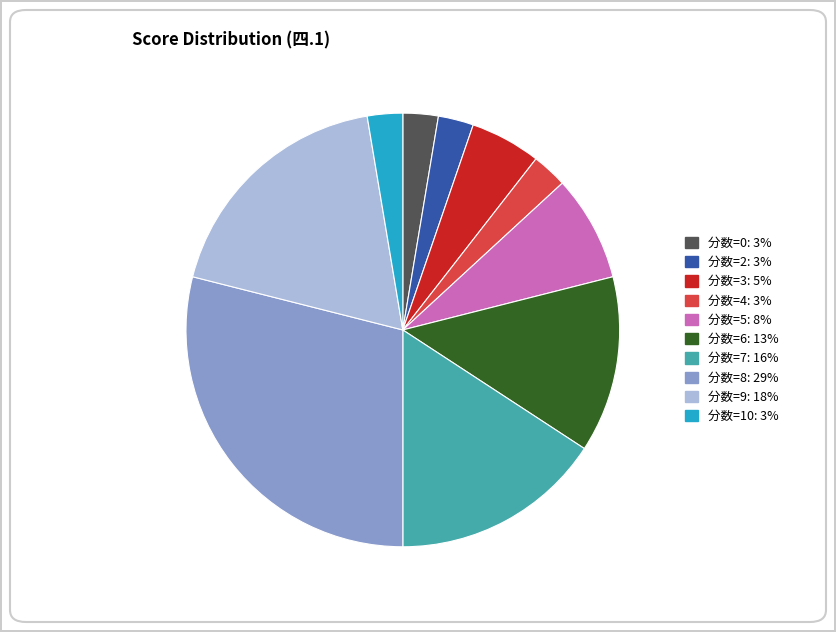

How many slices are in this pie chart?

10